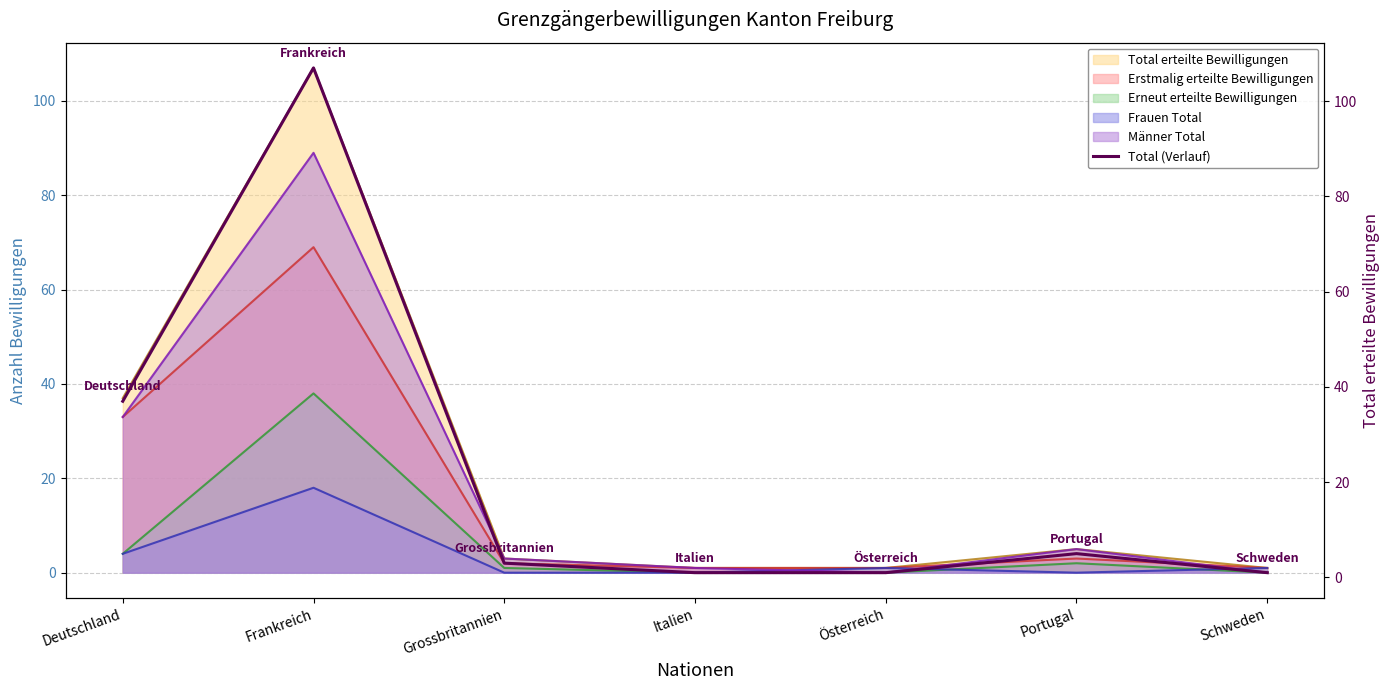

How many data points are above 3?

3